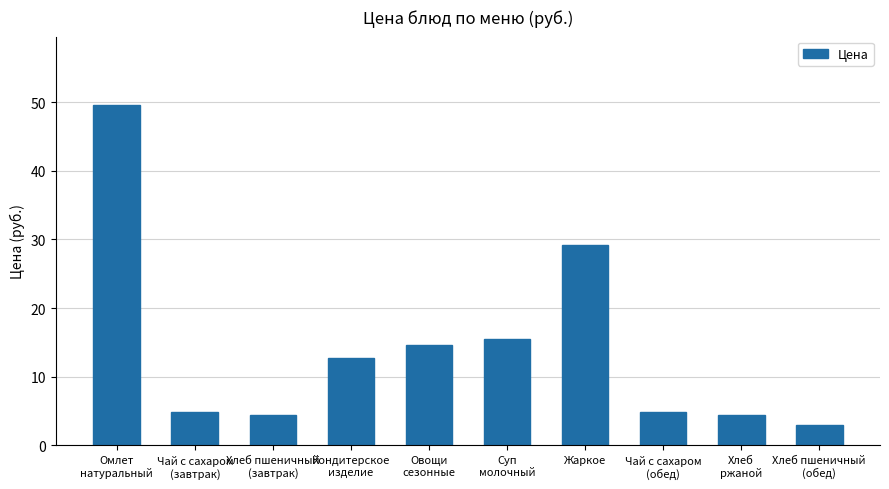

Are the bars horizontal?

No